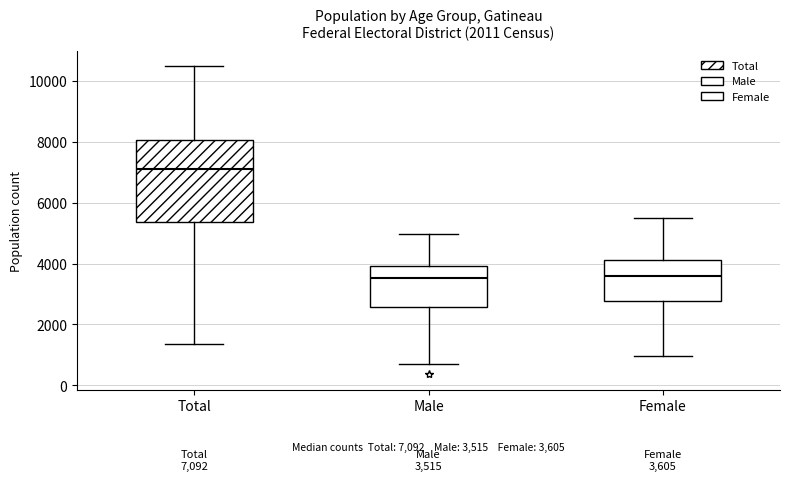

Comparing the boxes themselves (not the whiskers), which one is the tallest?

Total